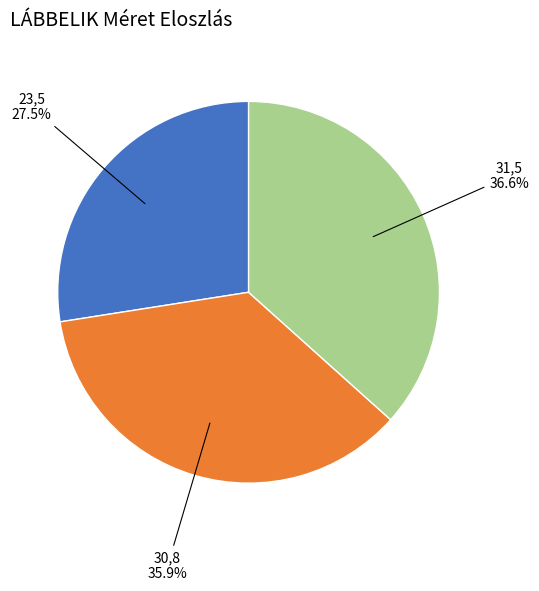

Count the number of slices in the pie.

3